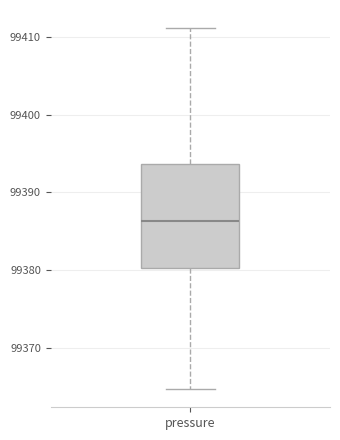

Transcribe this box plot: give where the median line is, the range the box spans, and where the two whiskers end, as read against the y-axis. The values are not printed on the chart, so give them approximately, as read against the axis.

median 99386, box 99380 to 99394, whiskers 99365 to 99411